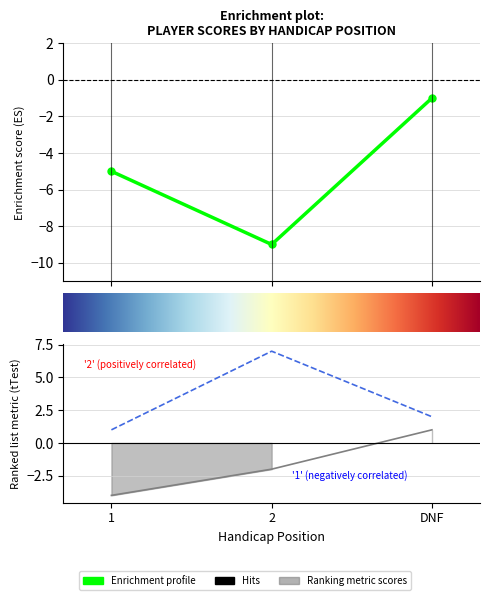

Is this an area chart (filled region under the line)?

No